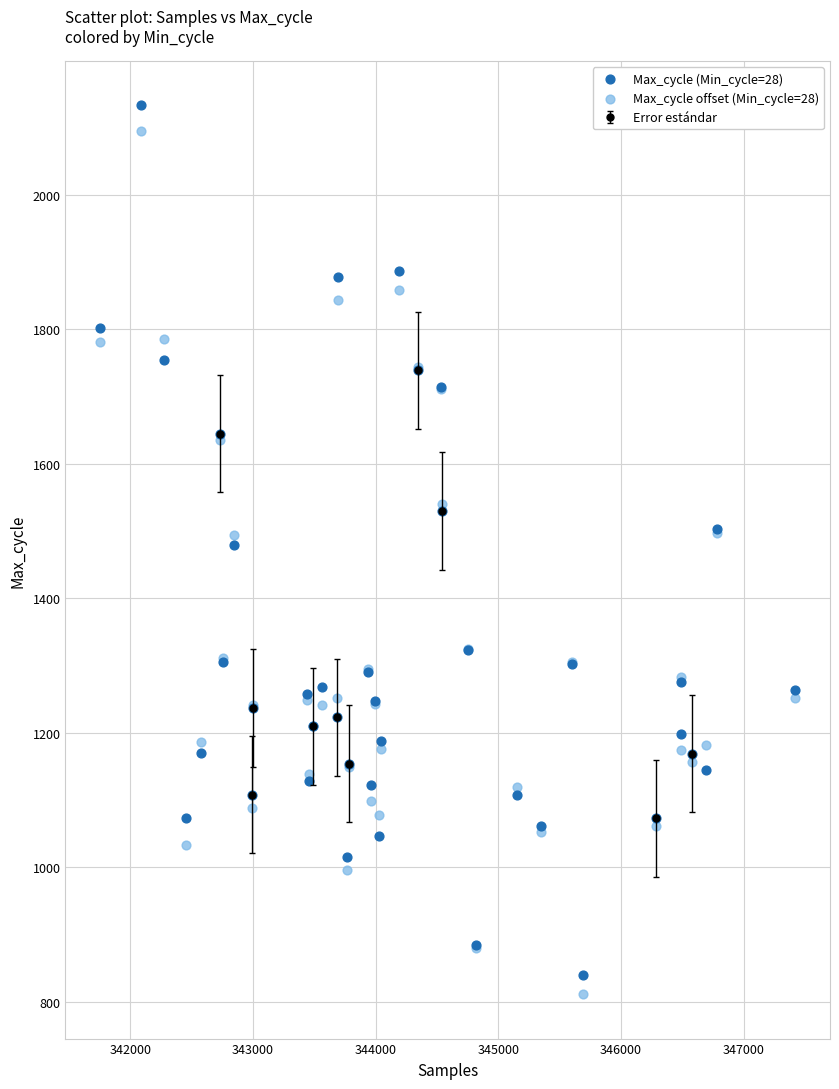

What is the X range (max minus min) for the scatter plot?

5669.0